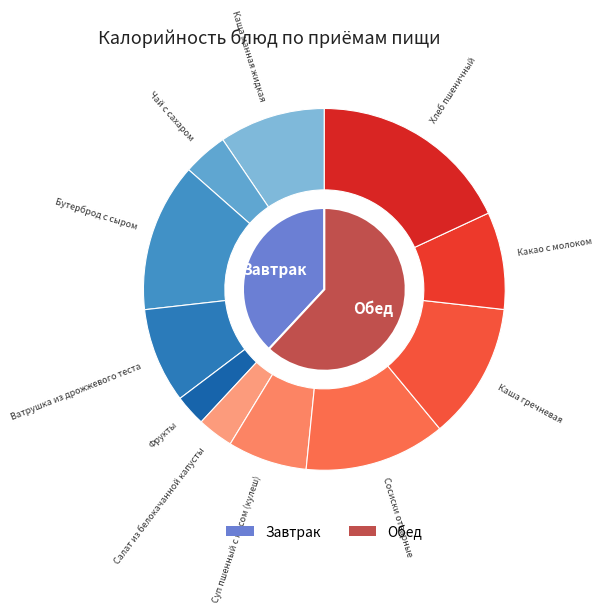

The Хлеб пшеничный slice represents 27% of the pie. True or false?

False